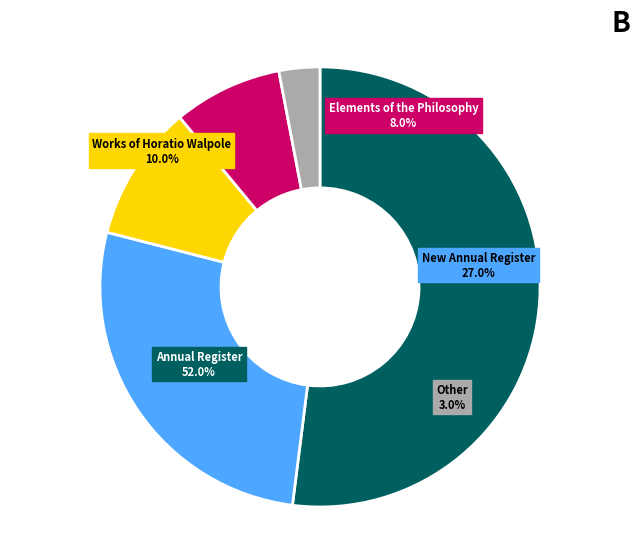

What is the change in value from Elements of the Philosophy to Other?

-5